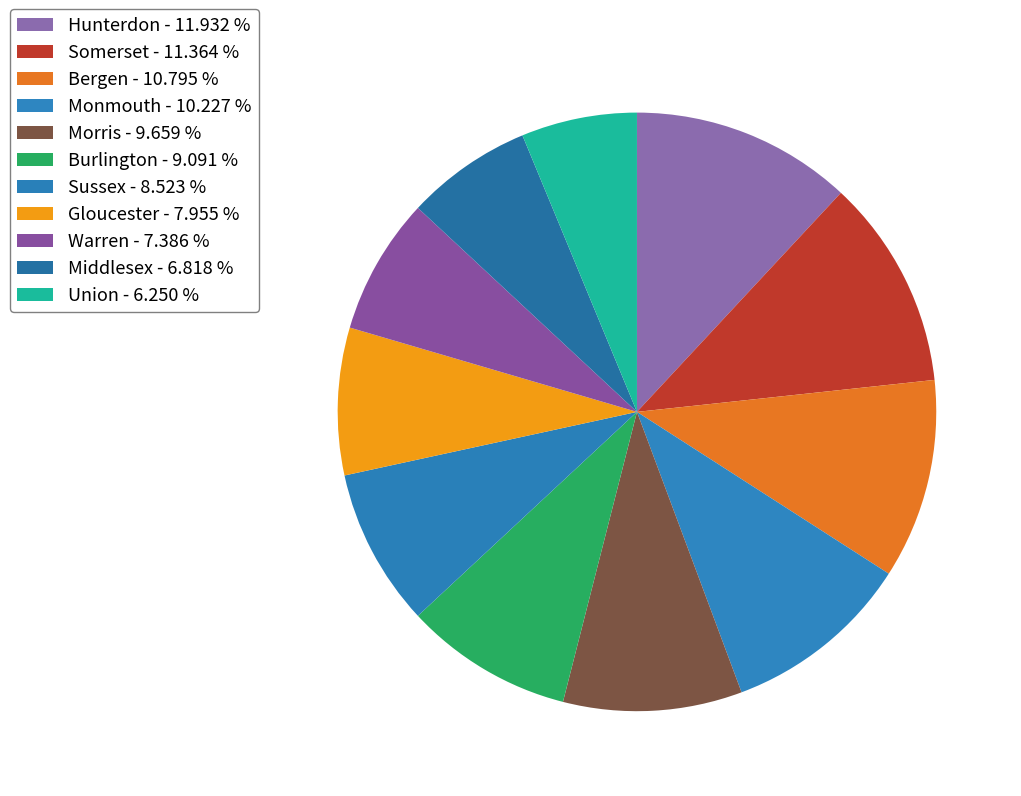

How many segments does this pie chart have?

11